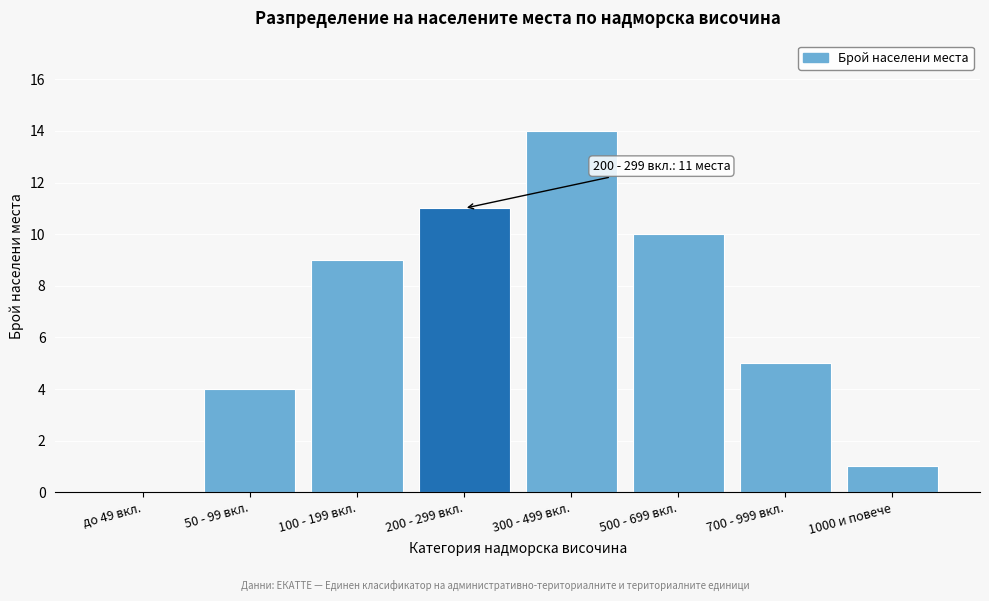

Reading left to right, list all the values displayed in this chart.

до 49 вкл.=0	50 - 99 вкл.=4	100 - 199 вкл.=9	200 - 299 вкл.=11	300 - 499 вкл.=14	500 - 699 вкл.=10	700 - 999 вкл.=5	1000 и повече=1